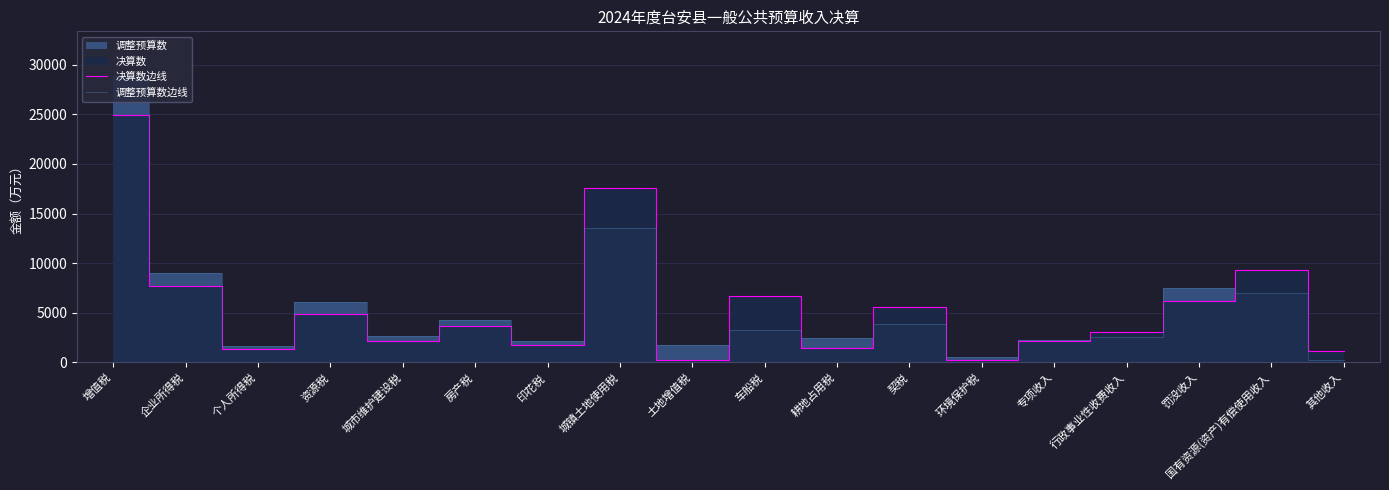

At which category is the sum across all series the highest?

增值税